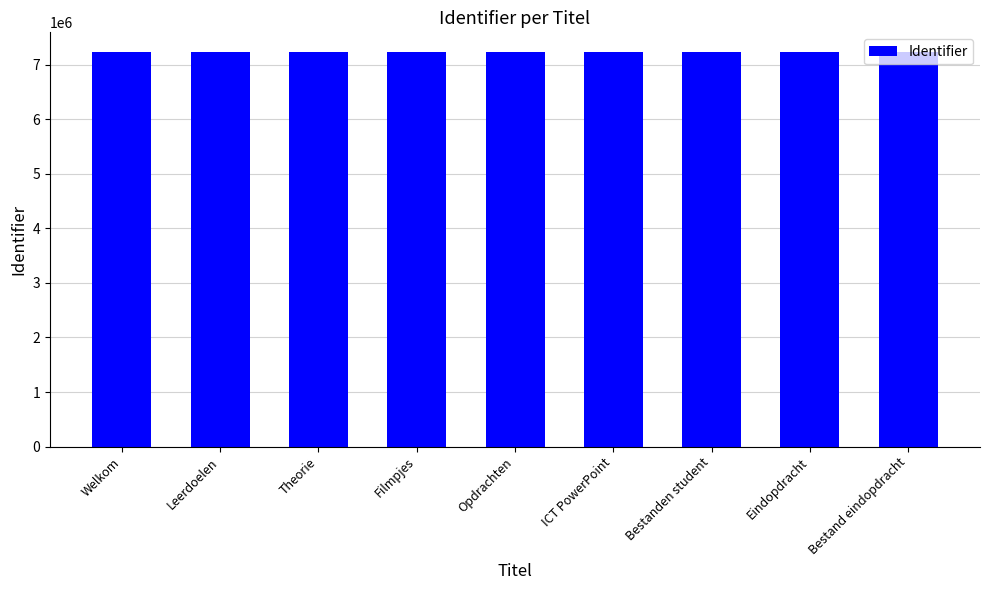

Are the bars grouped side by side (vs. stacked)?

No